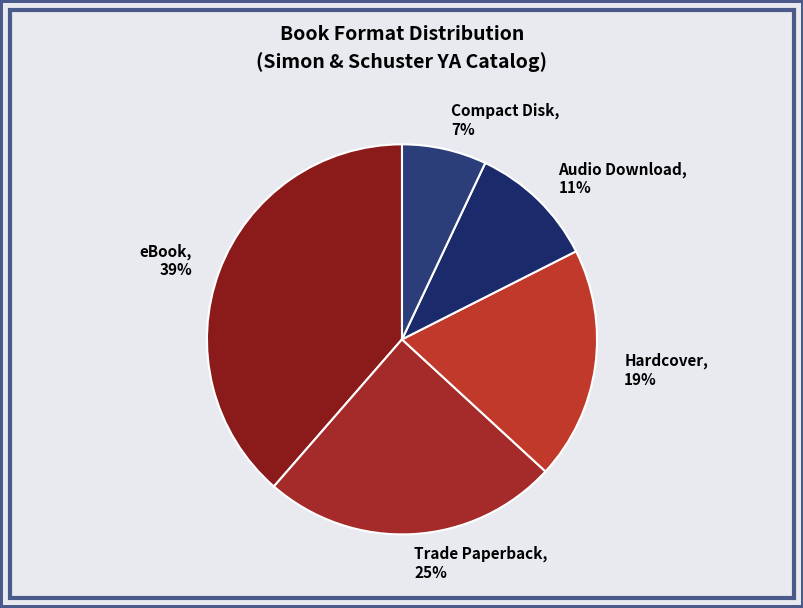

To the nearest percent, what percentage of the pie is Compact Disk?

7%